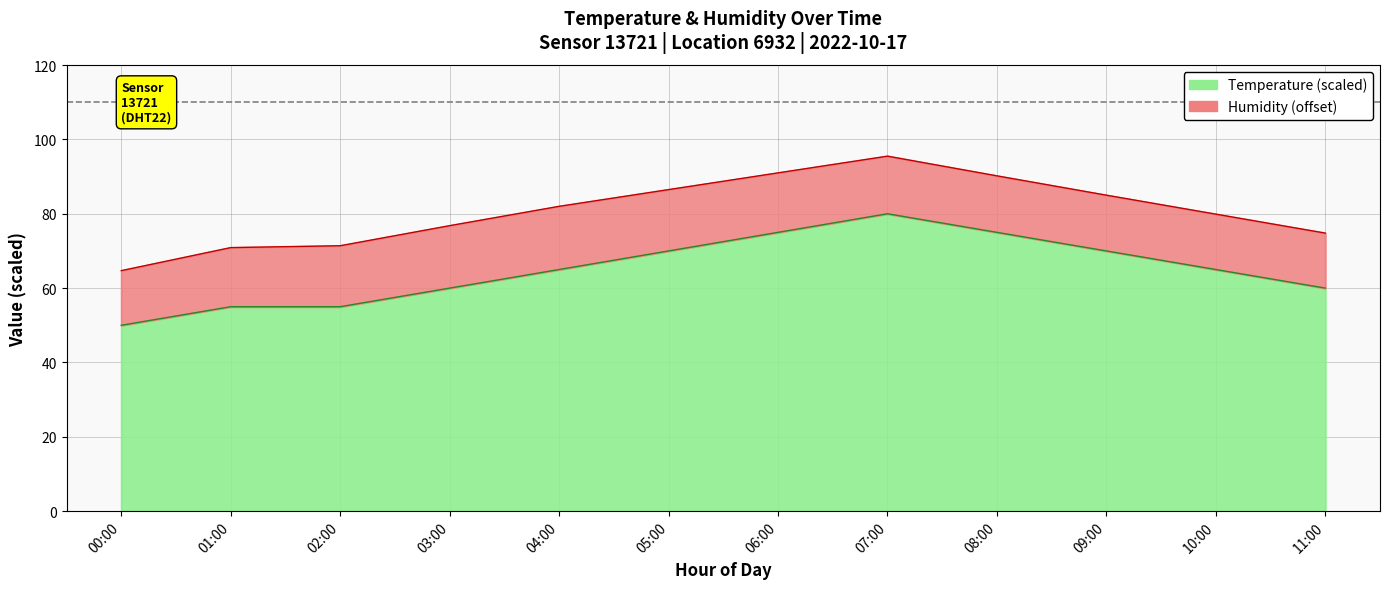

The chart shows a value of 80.0 at 07:00. True or false?

True